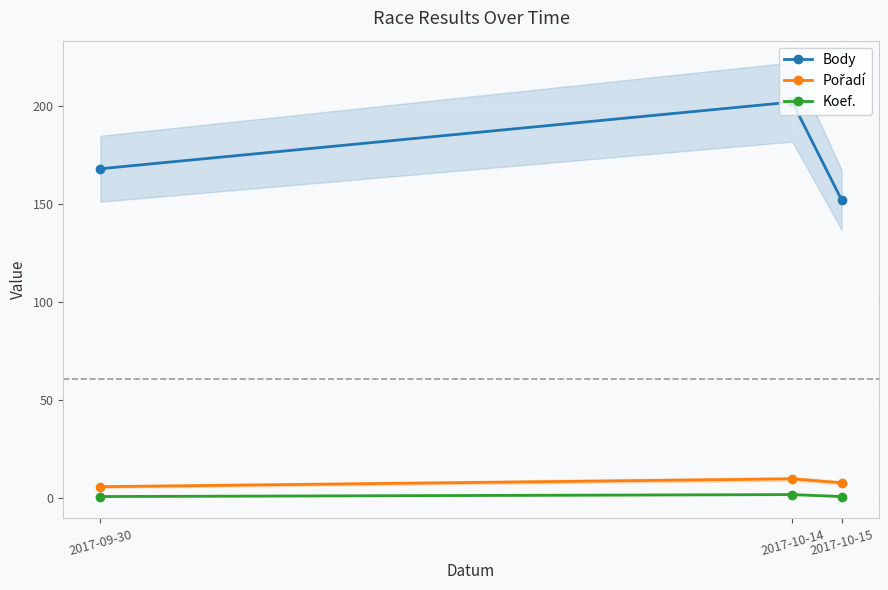

Is it true that Body equals 243 at 2017-09-30?

False